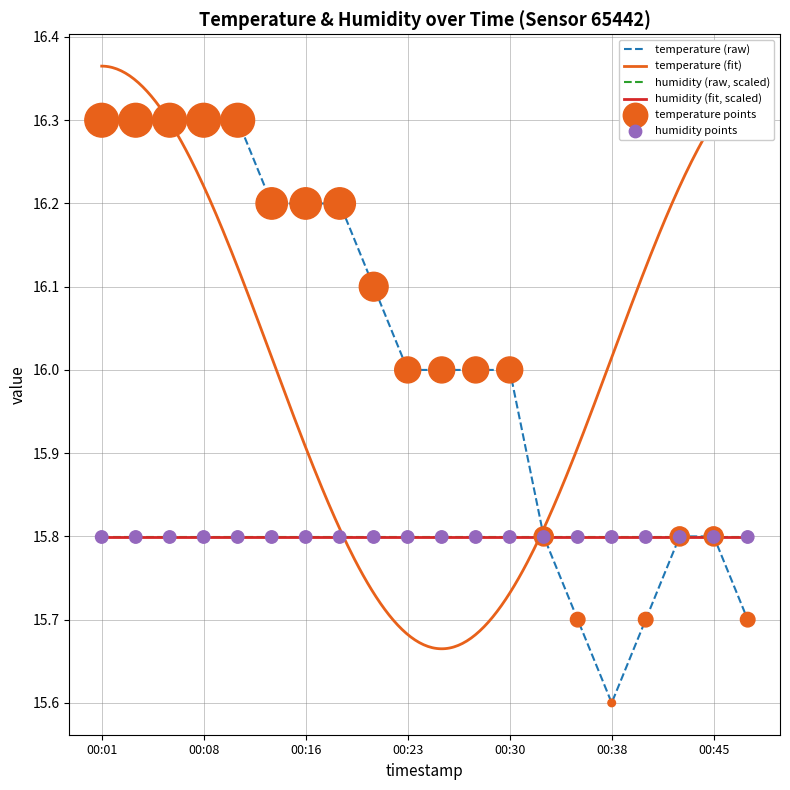

What is the ratio of the value at 00:06 to the value at 00:43?

1.0